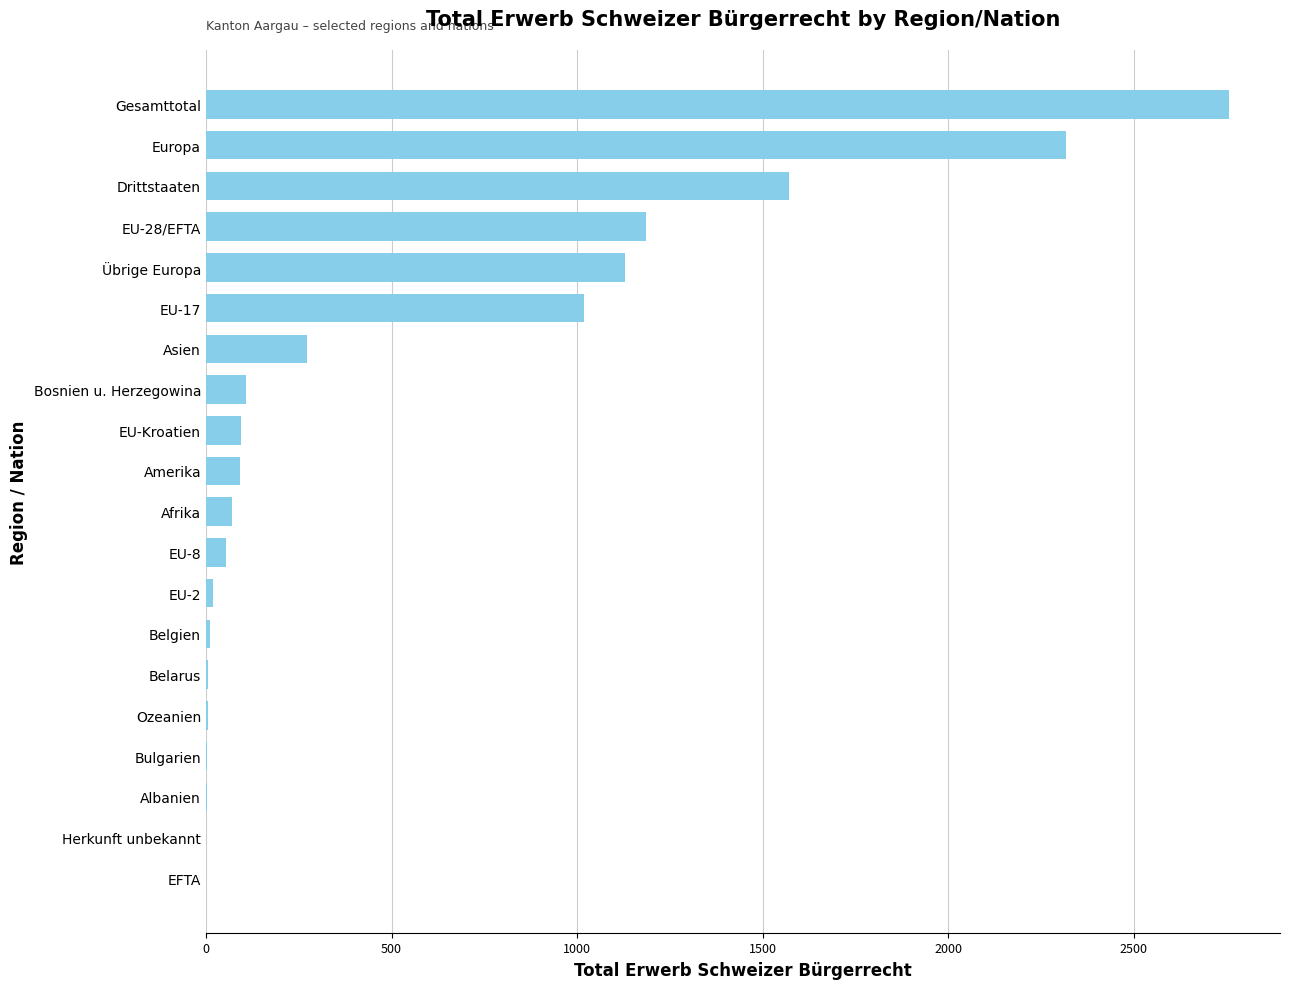

What is the approximate value at EU-Kroatien?

94